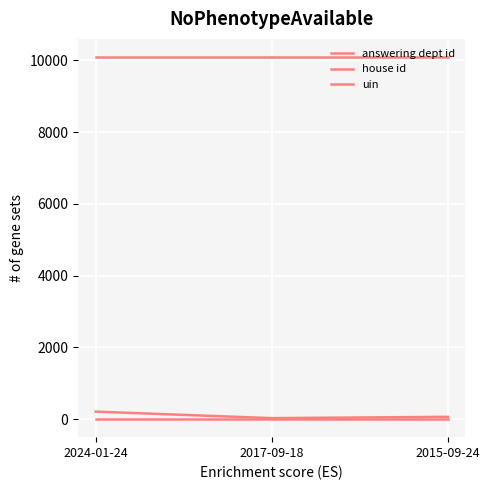

How many lines are shown in the chart?

3